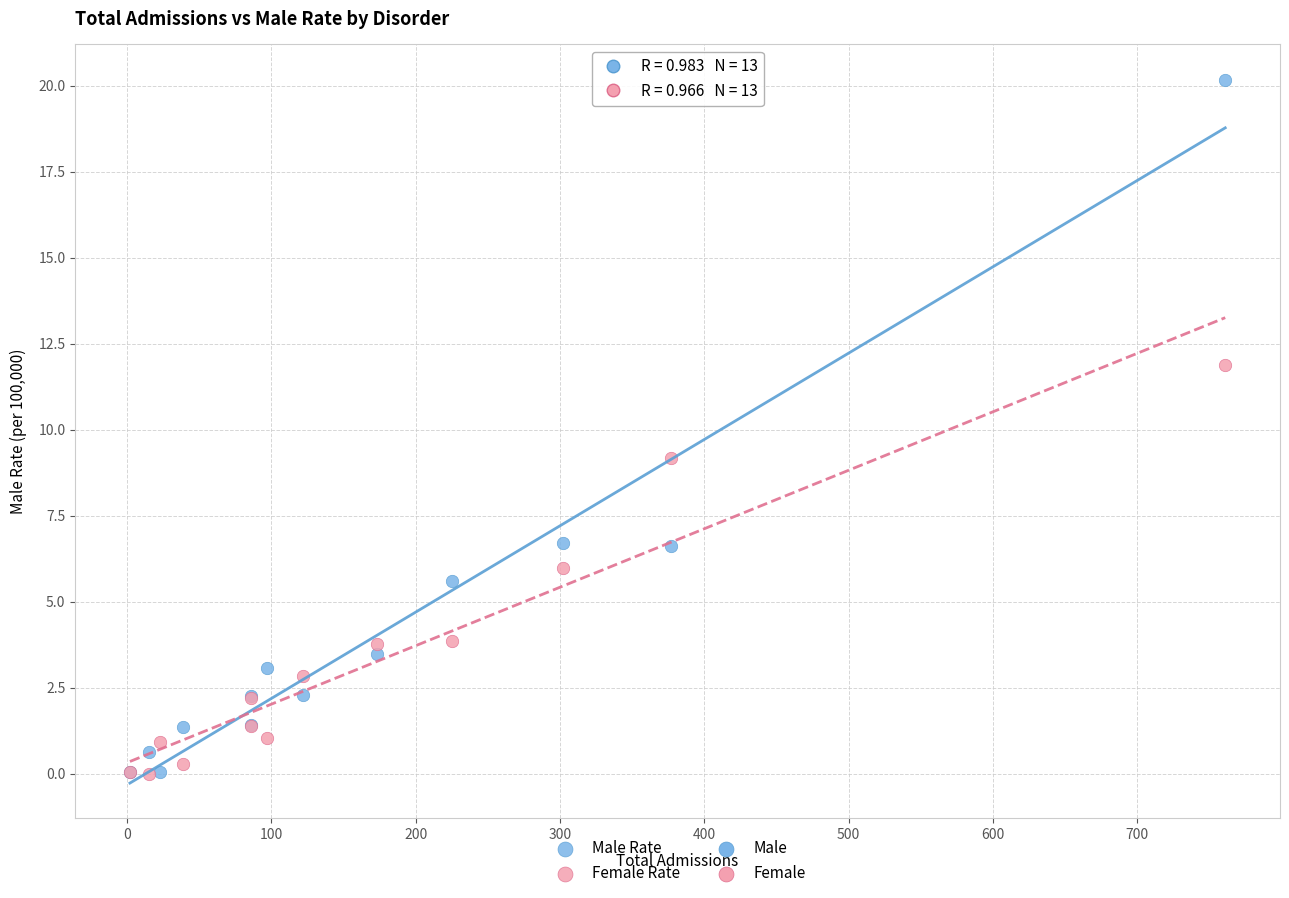

In the Male Rate series, what Y value is closest to 10?

6.7